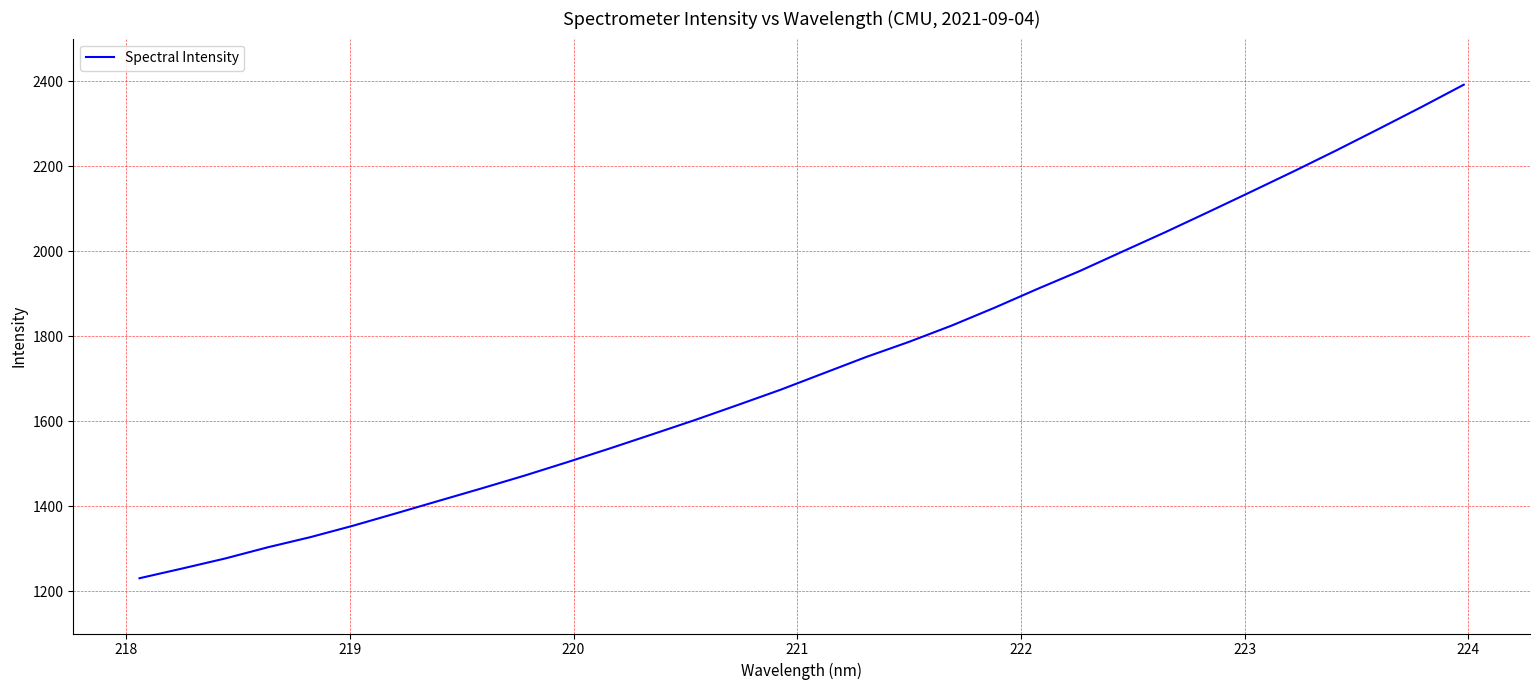

Count the number of values greater than 1712.

16